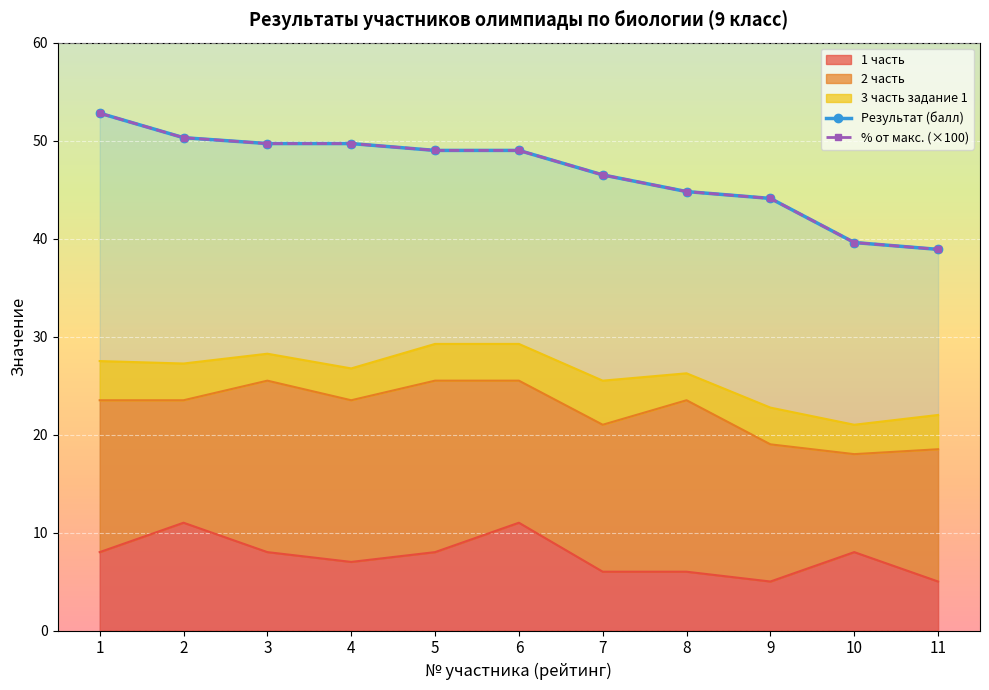

List the labels in order of Результат (балл) value, largest first.

1, 2, 3, 4, 5, 6, 7, 8, 9, 10, 11